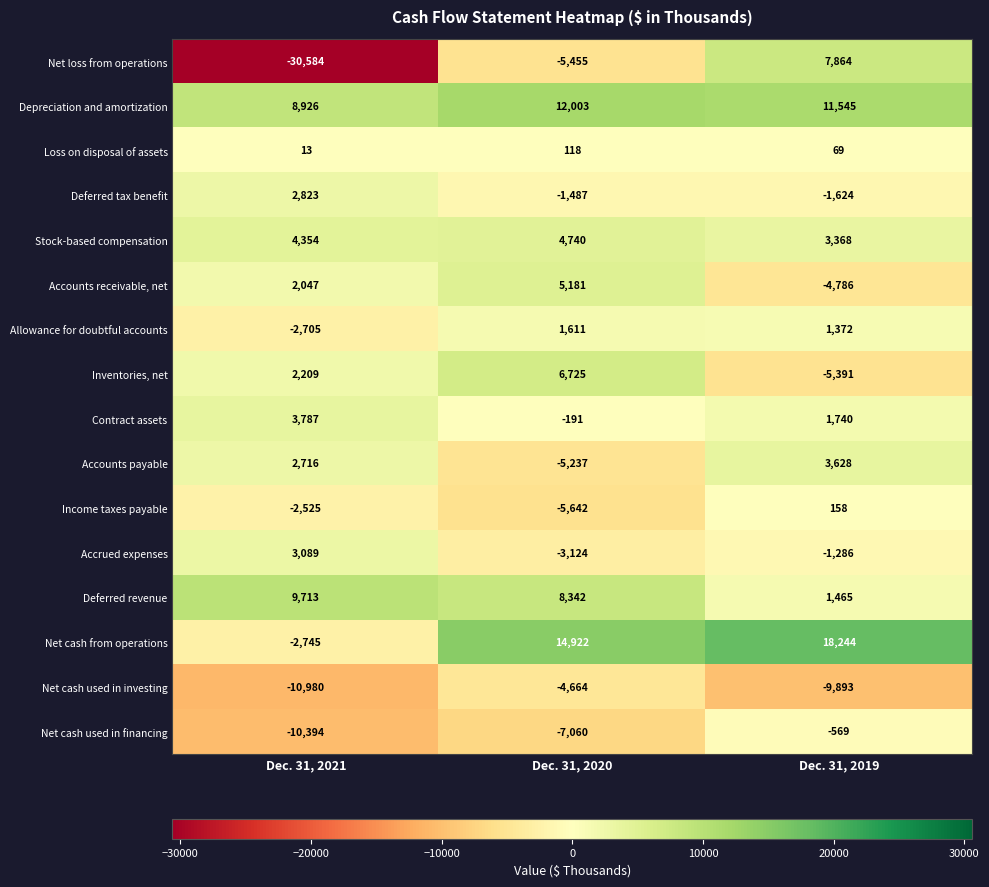

What is the spread (max minus min) of values at Dec. 31, 2019?

28137